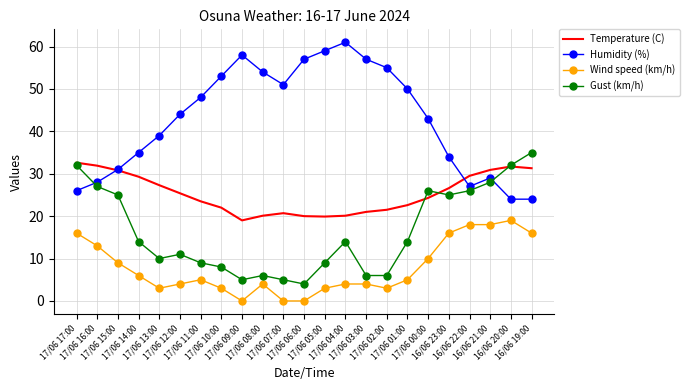

List the series in order of their overall mean, lowest first.

Wind speed (km/h), Gust (km/h), Temperature (C), Humidity (%)